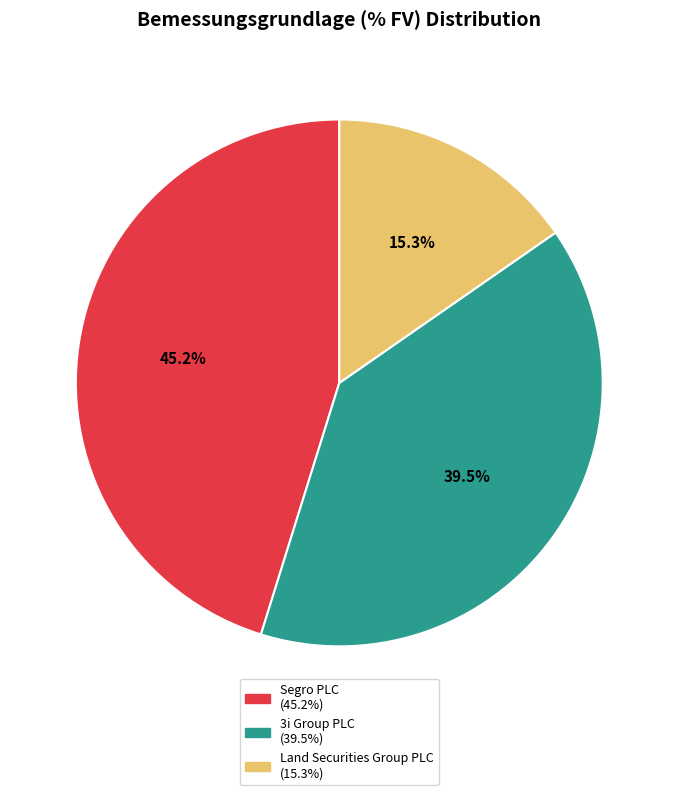

Does any single category account for the majority?

No